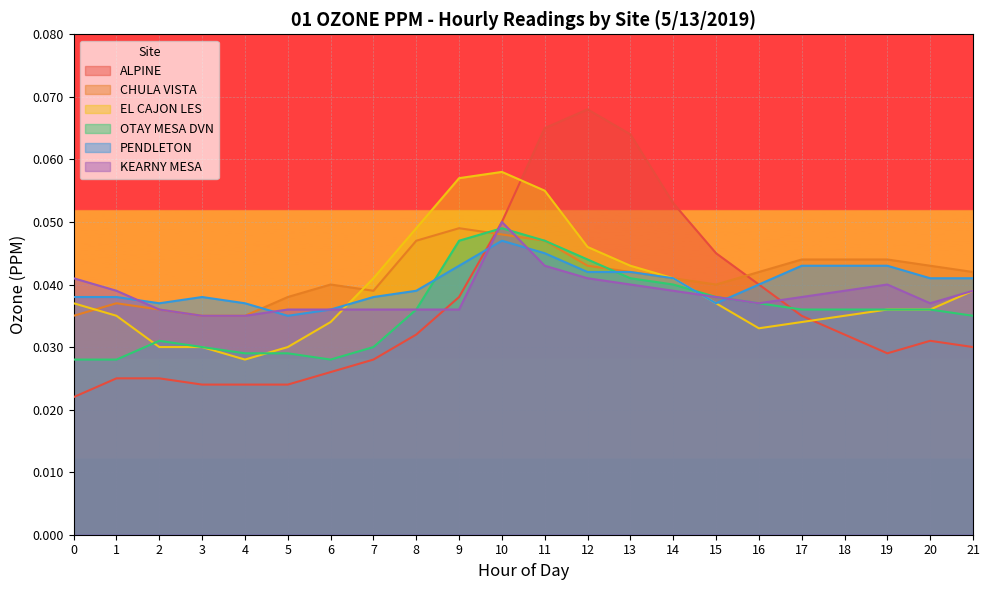

How many lines are shown in the chart?

6